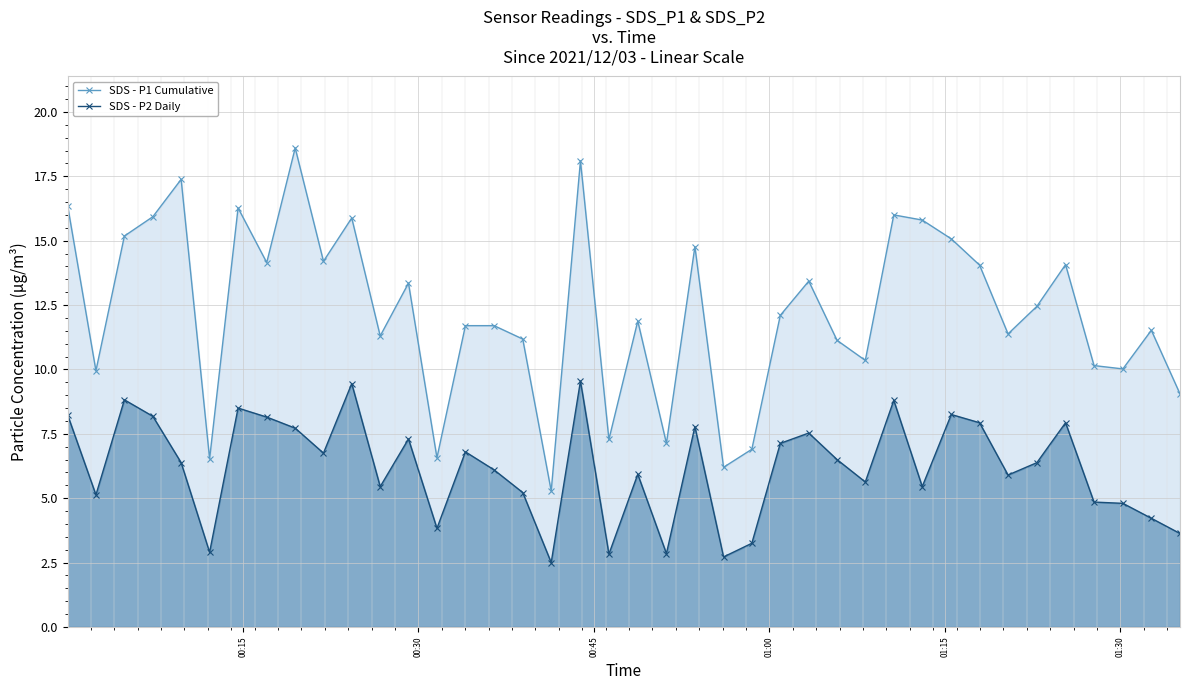

Reading right to left, extract all data points from this chart.

SDS - P1 Cumulative: 9.1	11.5	10.0	10.2	14.1	12.4	11.4	14.1	15.1	15.8	16.0	10.3	11.1	13.4	12.1	6.9	6.2	14.8	7.1	11.9	7.3	18.1	5.3	11.2	11.7	11.7	6.6	13.3	11.3	15.9	14.2	18.6	14.2	16.3	6.5	17.4	15.9	15.2	9.9	16.4
SDS - P2 Daily: 3.6	4.2	4.8	4.8	7.9	6.4	5.9	7.9	8.2	5.5	8.8	5.6	6.5	7.5	7.1	3.2	2.7	7.8	2.9	5.9	2.8	9.6	2.5	5.2	6.1	6.8	3.8	7.3	5.5	9.4	6.8	7.7	8.2	8.5	2.9	6.4	8.2	8.8	5.1	8.2